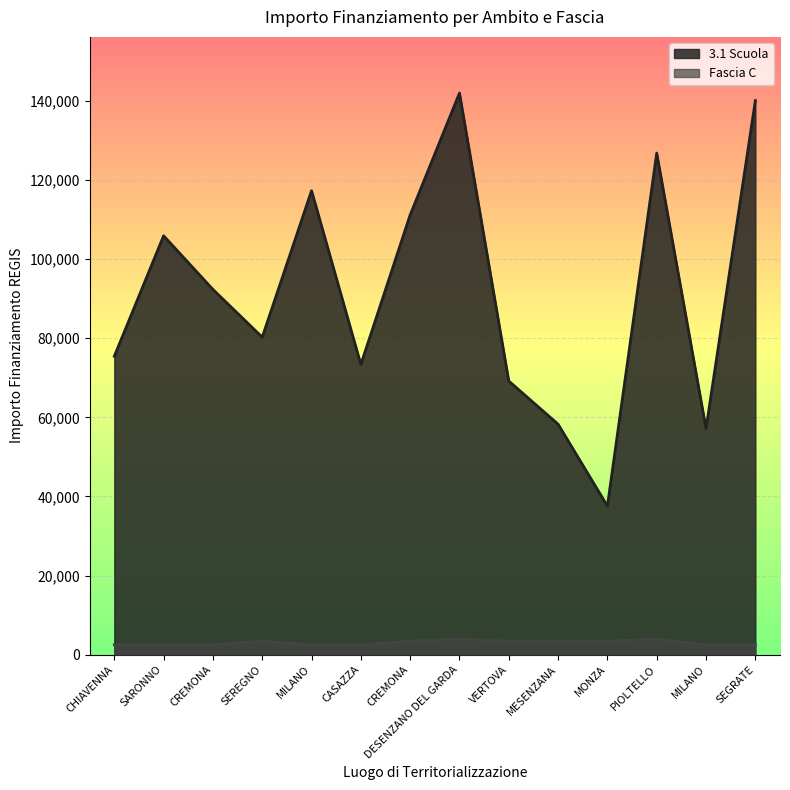

What is the minimum value for Fascia C?

2498.0